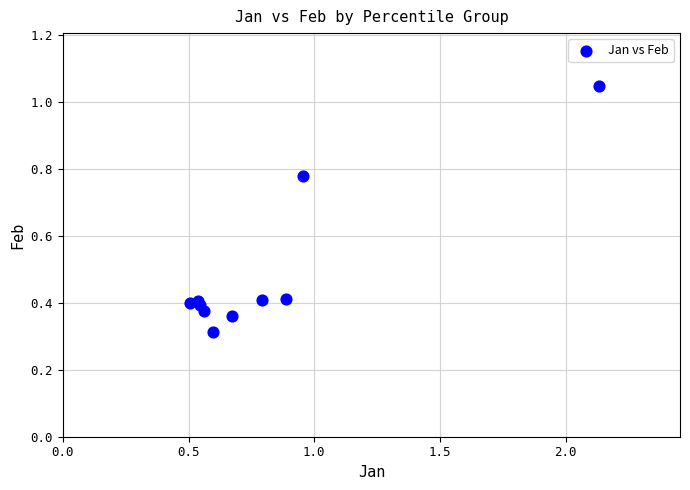

What is the range of X values (max minus min)?

1.6